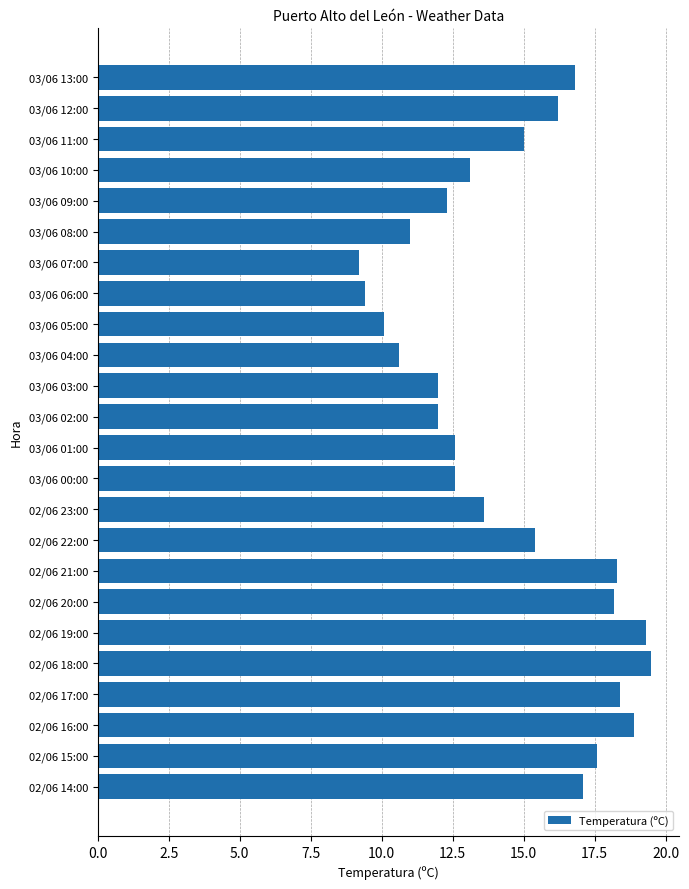

Which category has the lowest value across all series?

03/06 07:00